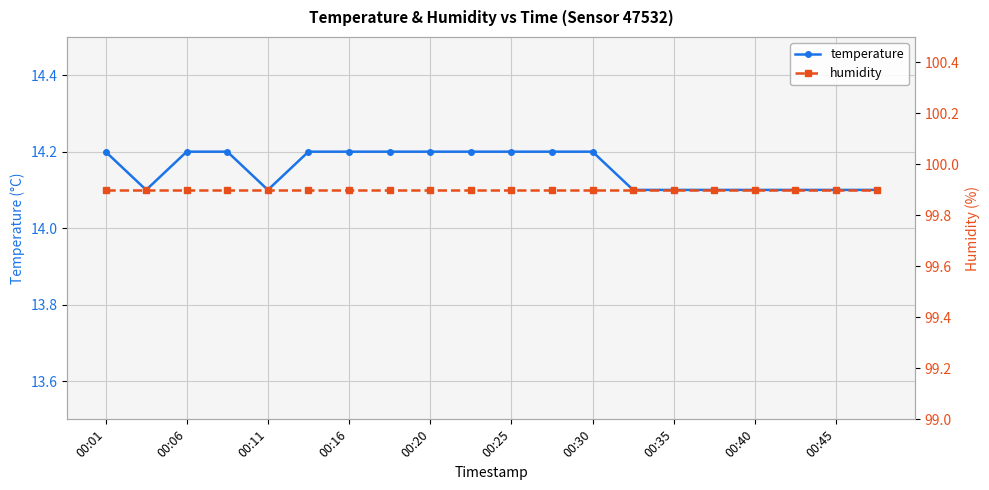

Which series has the largest total across all categories?

humidity